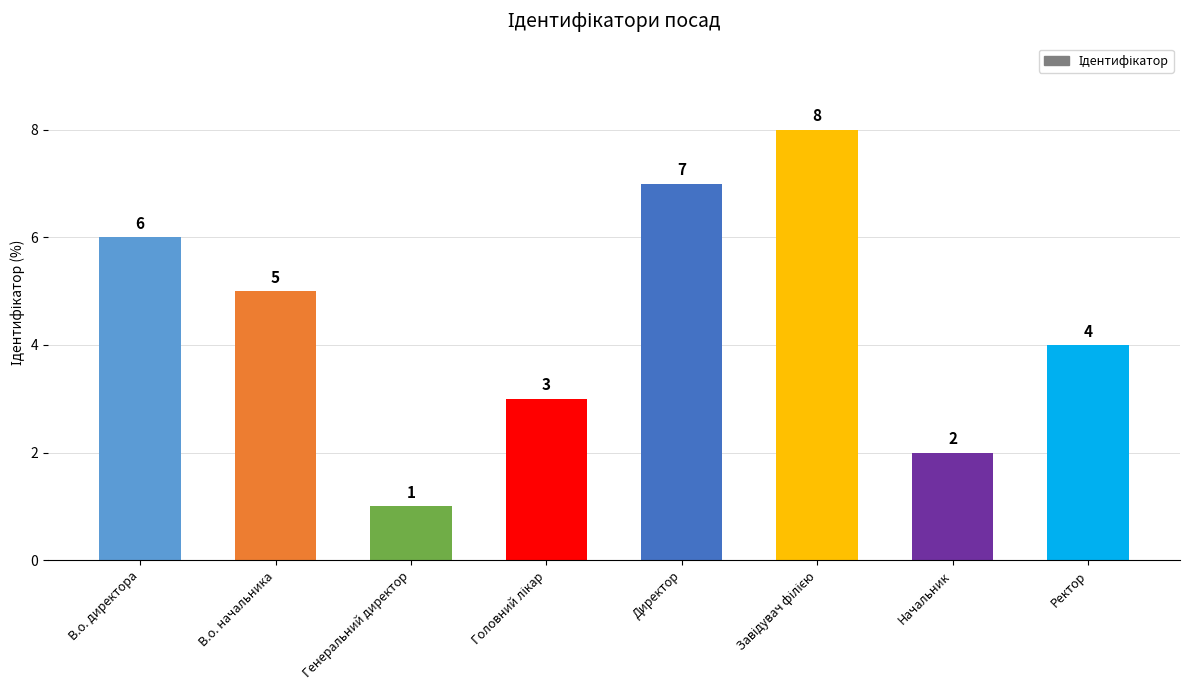

Between В.о. начальника and В.о. директора, which is larger?

В.о. директора